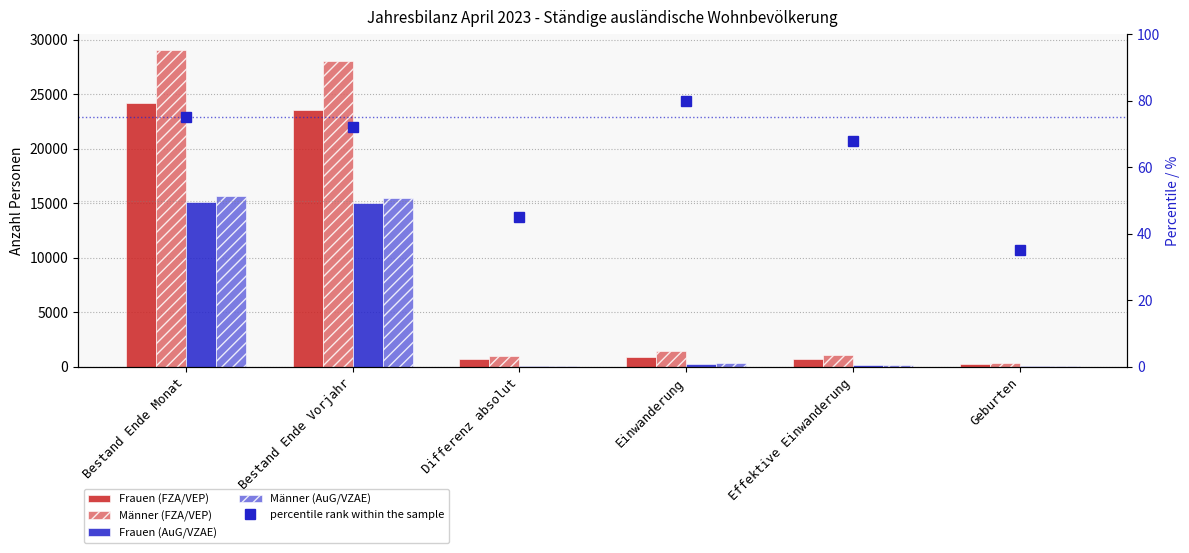

At which category is the sum across all series the highest?

Bestand Ende Monat